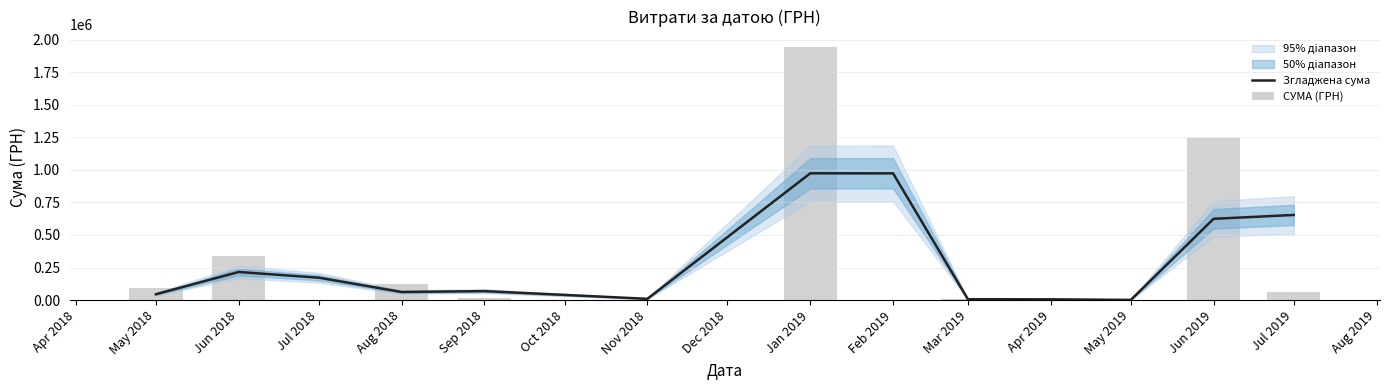

At how many categories does at least one series exceed 698701?

3